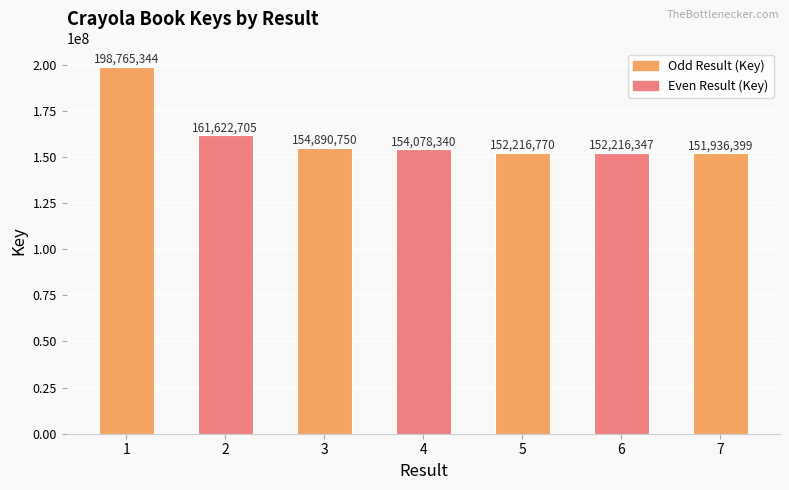

Reading left to right, transcribe all the data shown in this chart.

198765344	161622705	154890750	154078340	152216770	152216347	151936399